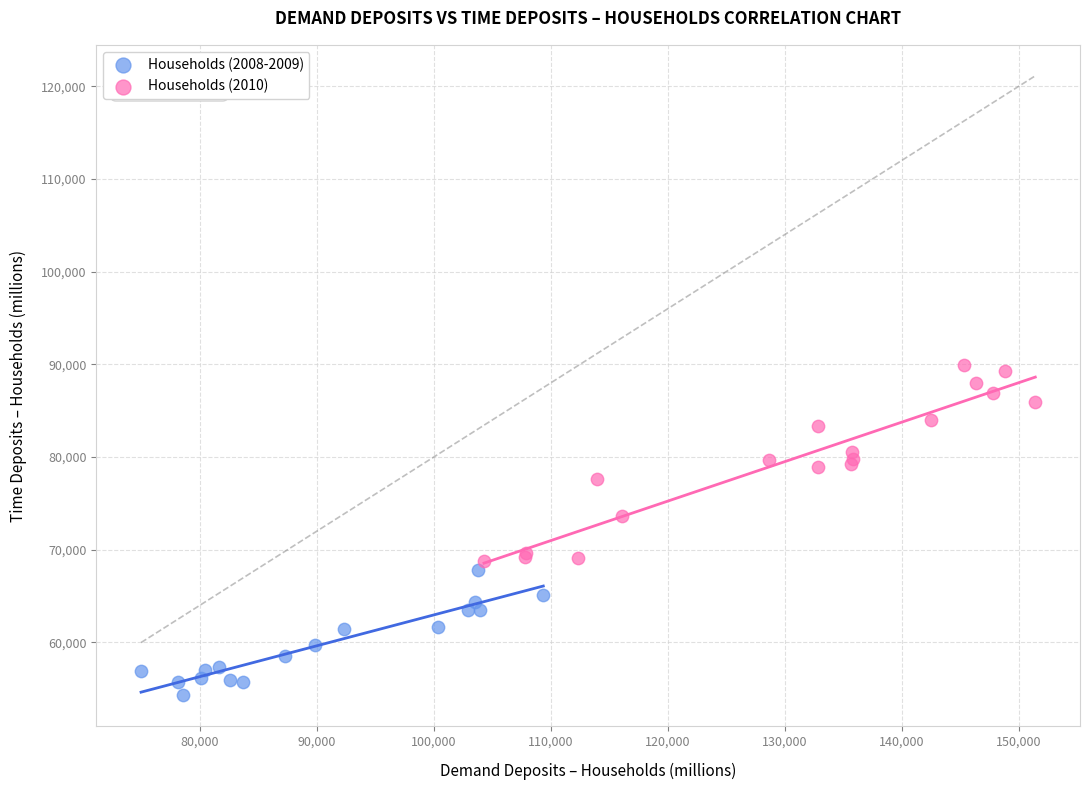

Which series has the widest spread of Y values?

Households (2010)